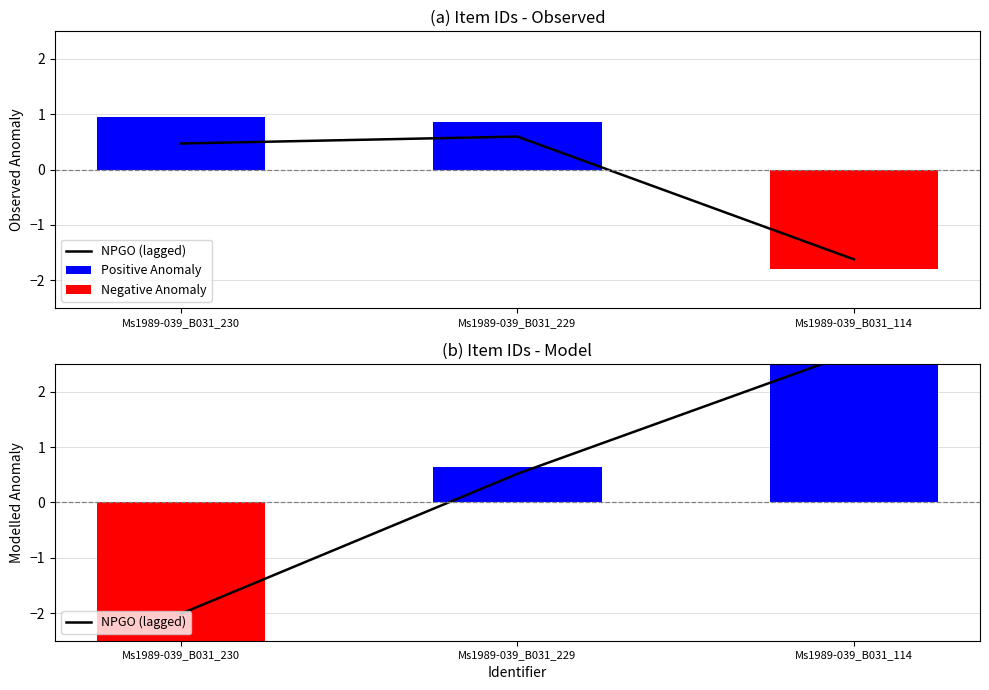

At which category does the chart reach its minimum across all series?

Ms1989-039_B031_230